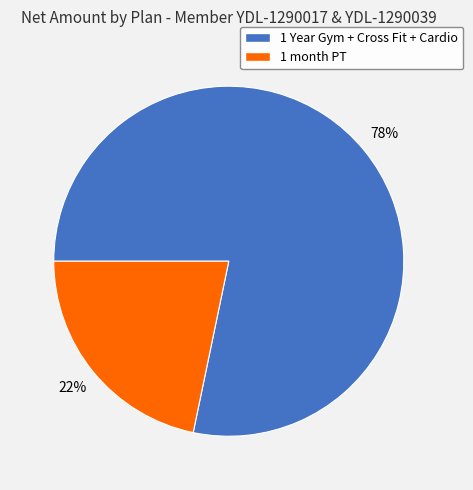

Which category accounts for the majority?

1 Year Gym + Cross Fit + Cardio